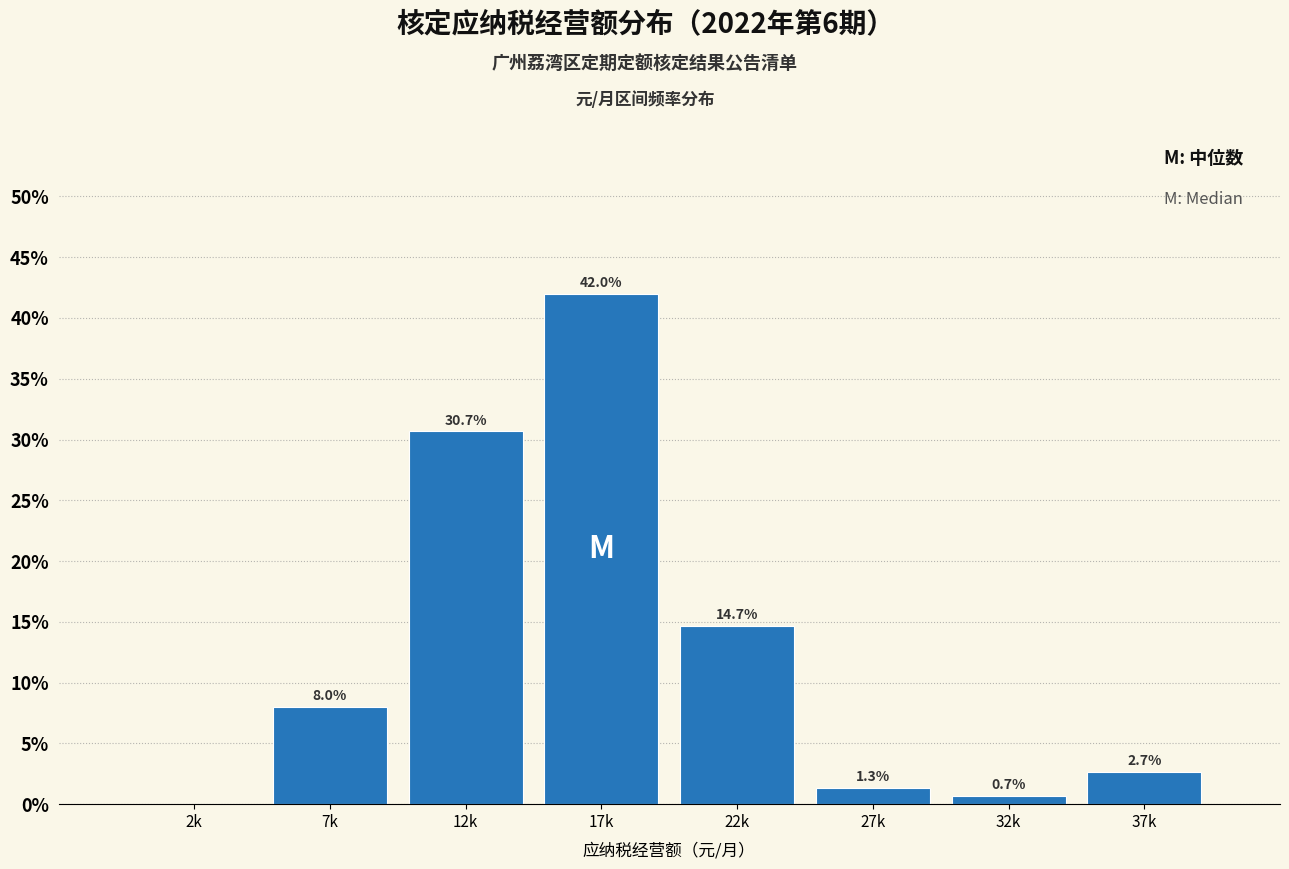

Reading right to left, transcribe all the data shown in this chart.

37k=2.7	32k=0.7	27k=1.3	22k=14.7	17k=42.0	12k=30.7	7k=8.0	2k=0.0